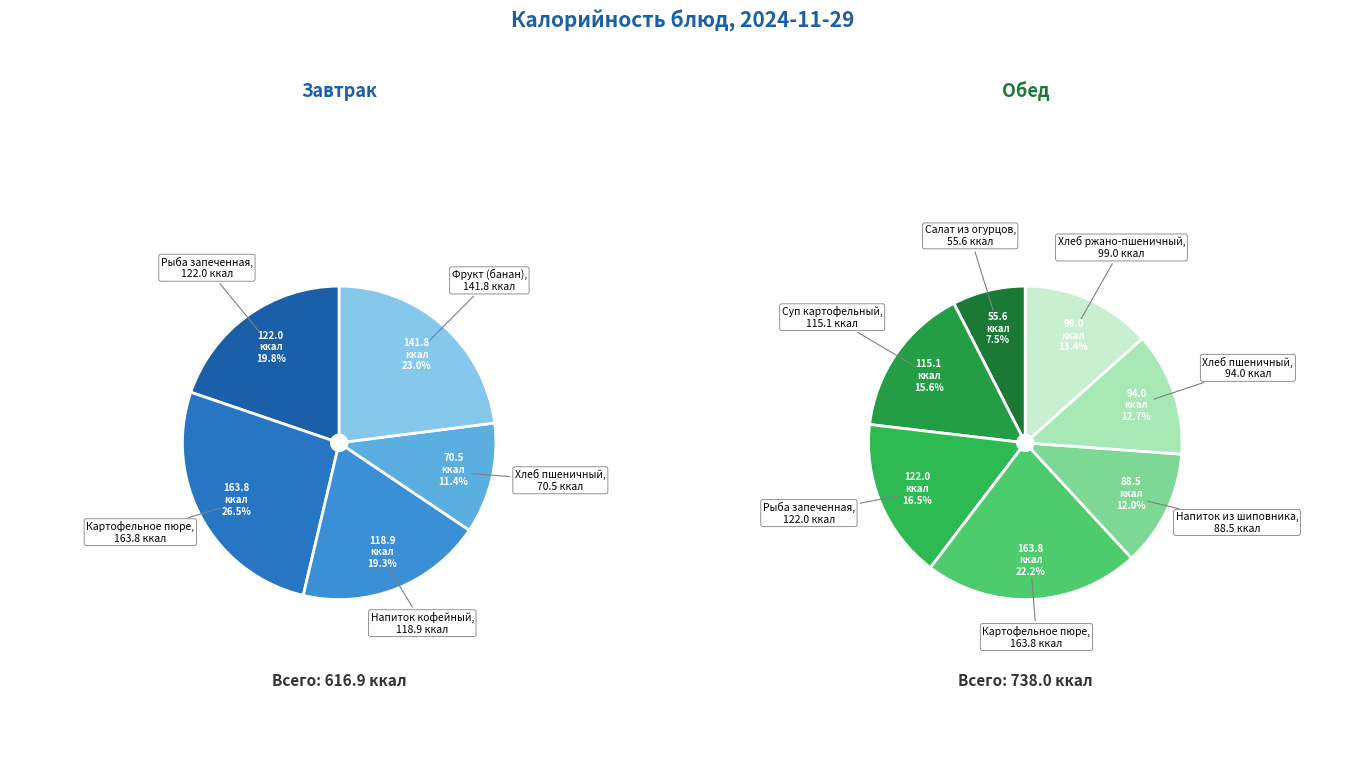

What is the change in value from Суп картофельный to Хлеб ржано-пшеничный?

-16.1